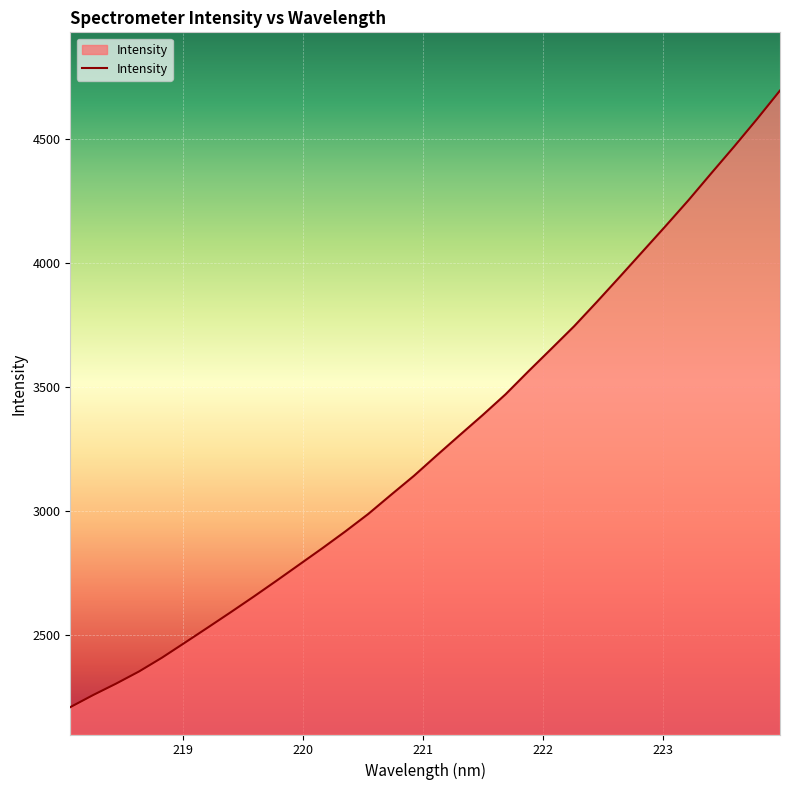

What is the minimum value shown in the chart?

2207.2